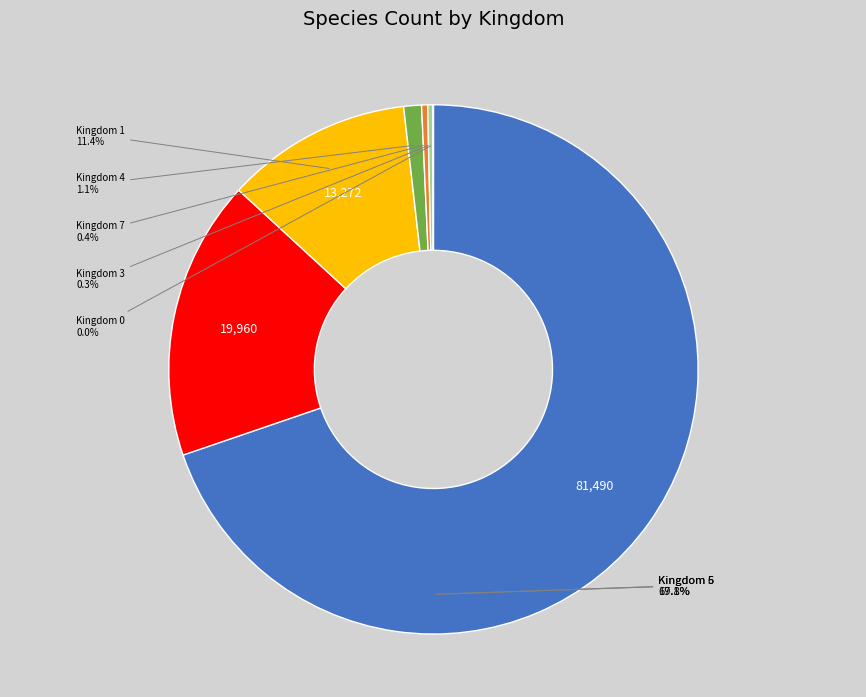

What is the total percentage of 7 and 1?

11.7%